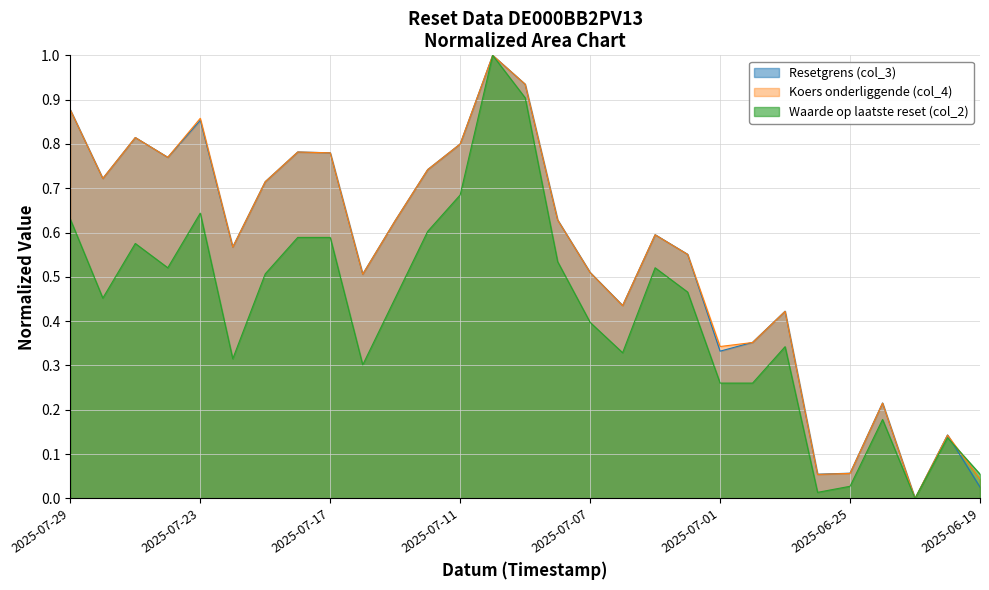

Rank the categories by Waarde op laatste reset (col_2) value from highest to lowest.

2025-07-10, 2025-07-09, 2025-07-11, 2025-07-23, 2025-07-29, 2025-07-14, 2025-07-18, 2025-07-17, 2025-07-25, 2025-07-08, 2025-07-24, 2025-07-03, 2025-07-21, 2025-07-02, 2025-07-28, 2025-07-15, 2025-07-07, 2025-06-27, 2025-07-04, 2025-07-22, 2025-07-16, 2025-07-01, 2025-06-30, 2025-06-24, 2025-06-20, 2025-06-19, 2025-06-25, 2025-06-26, 2025-06-23